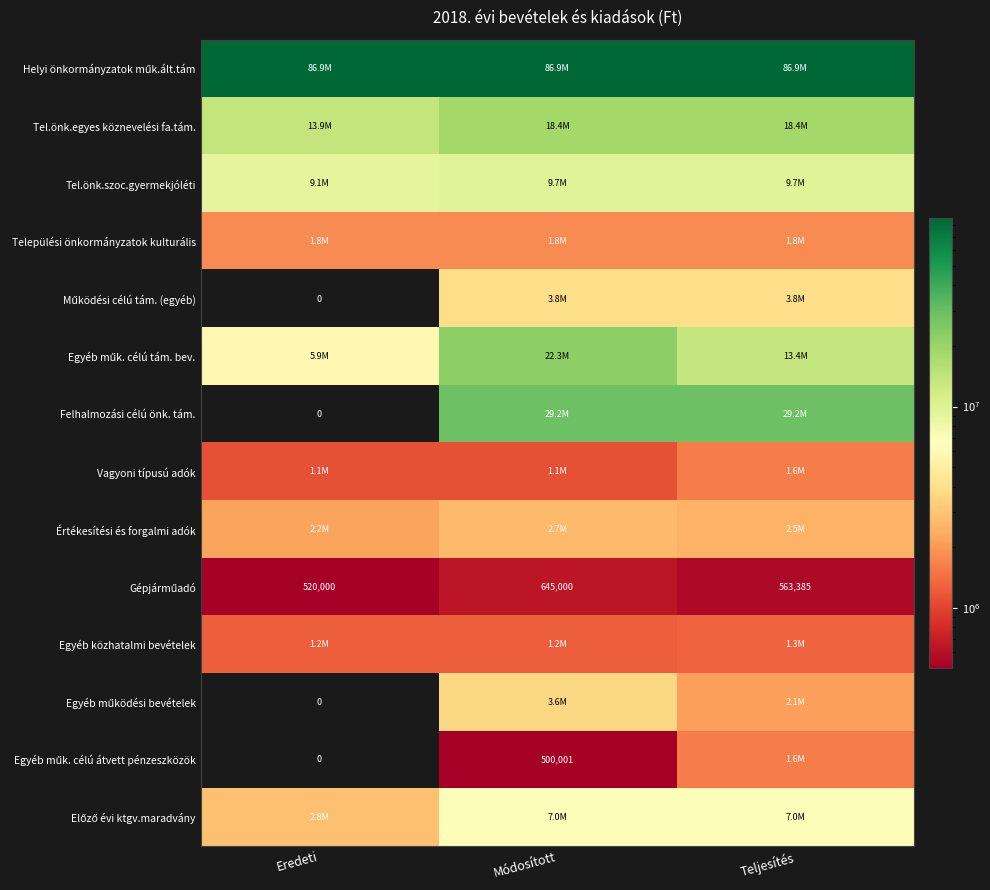

At Módosított, list the series in order from largest to smallest.

Helyi önkormányzatok műk.ált.tám, Felhalmozási célú önk. tám., Egyéb műk. célú tám. bev., Tel.önk.egyes köznevelési fa.tám., Tel.önk.szoc.gyermekjóléti, Előző évi ktgv.maradvány, Működési célú tám. (egyéb), Egyéb működési bevételek, Értékesítési és forgalmi adók, Települési önkormányzatok kulturális, Egyéb közhatalmi bevételek, Vagyoni típusú adók, Gépjárműadó, Egyéb műk. célú átvett pénzeszközök